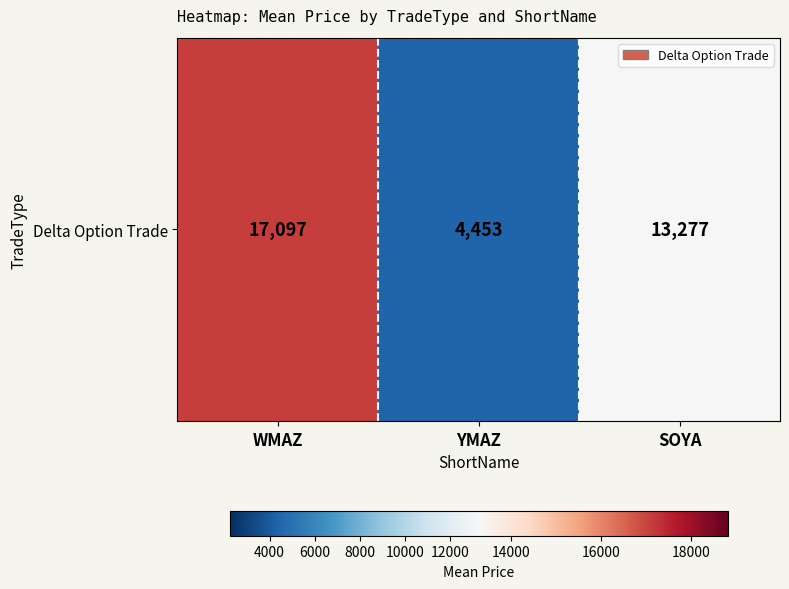

How many data points are above 13276?

2